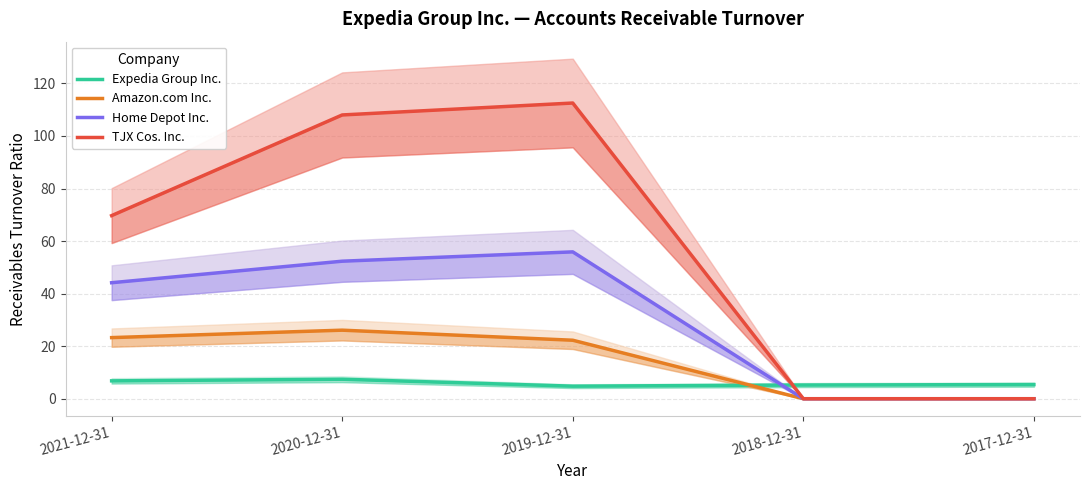

Rank the series by their maximum value, from highest to lowest.

TJX Cos. Inc., Home Depot Inc., Amazon.com Inc., Expedia Group Inc.